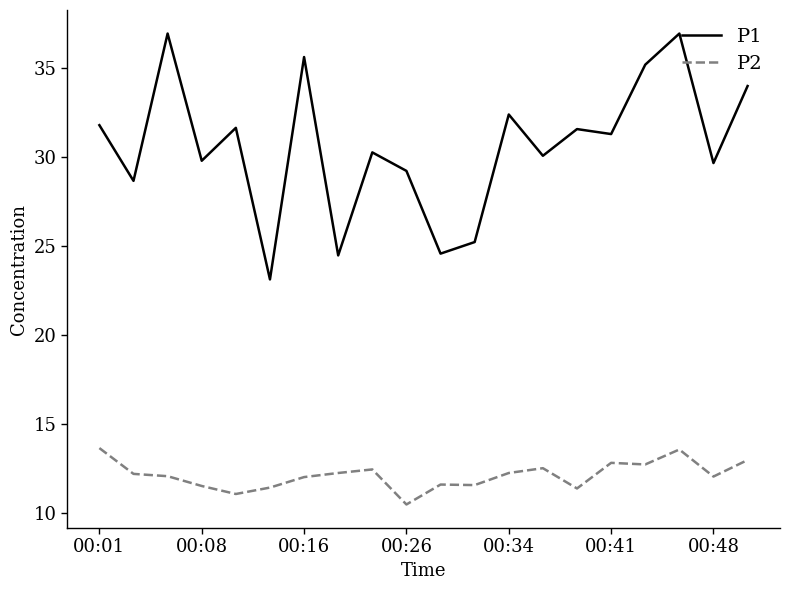

True or false: P2 and P1 cross at least once.

False